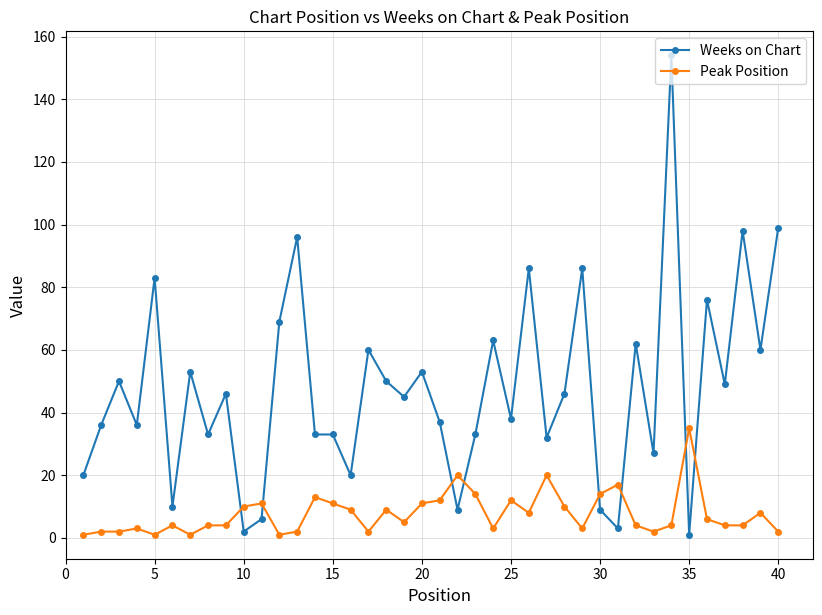

Which series ends up on top after the final intersection of Weeks on Chart and Peak Position?

Weeks on Chart